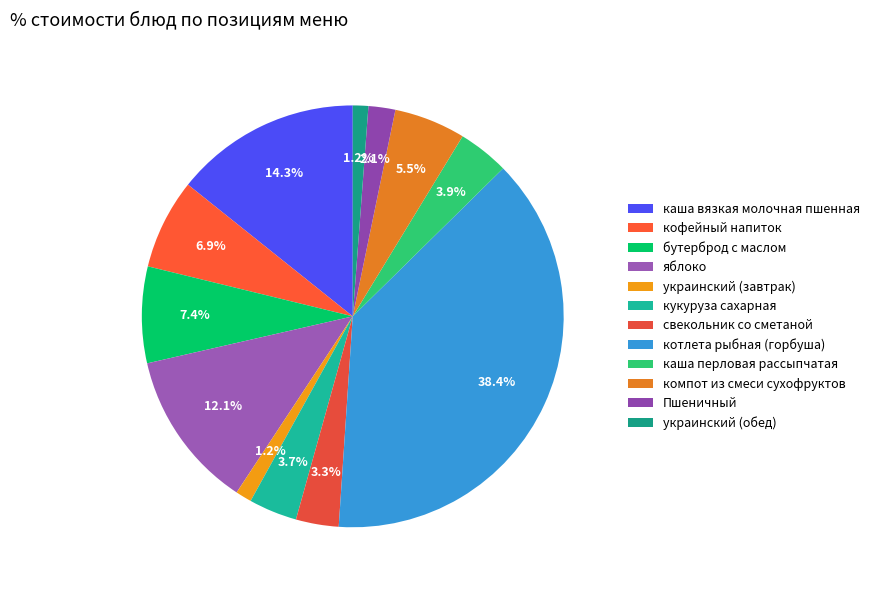

What percentage is the свекольник со сметаной slice, to the nearest percent?

3%